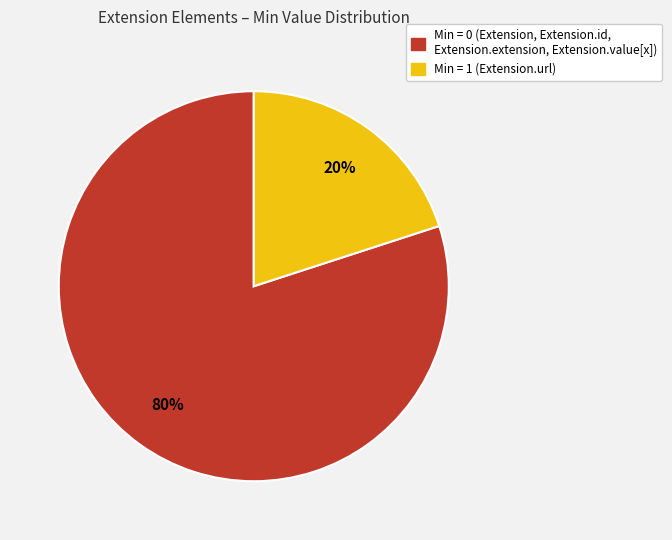

Is there a majority slice in this chart?

Yes